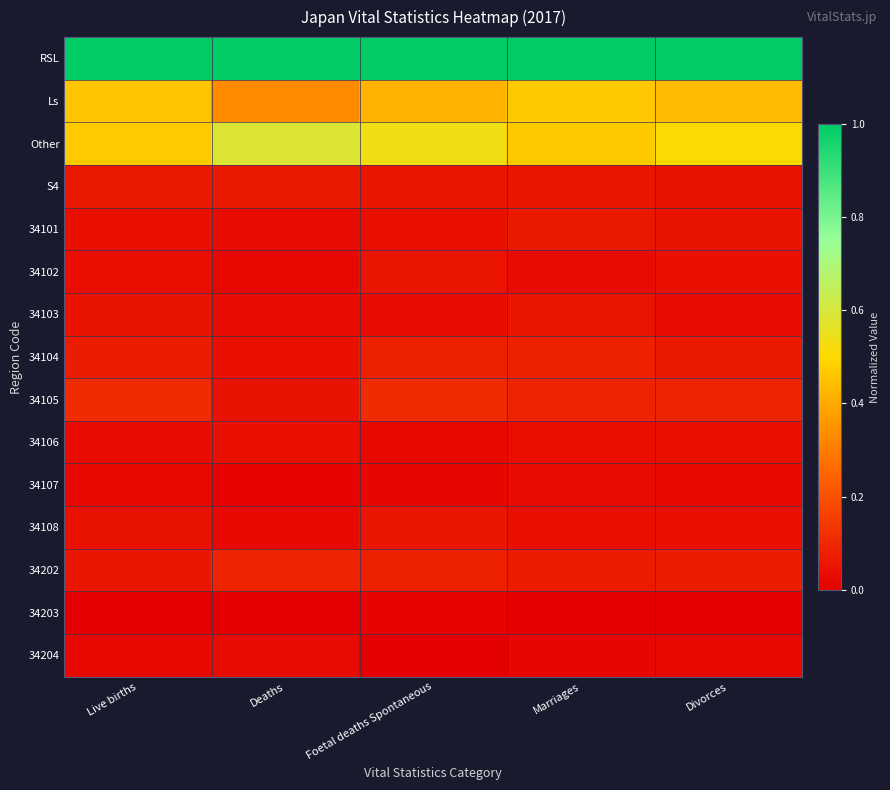

How many series are shown in this chart?

15